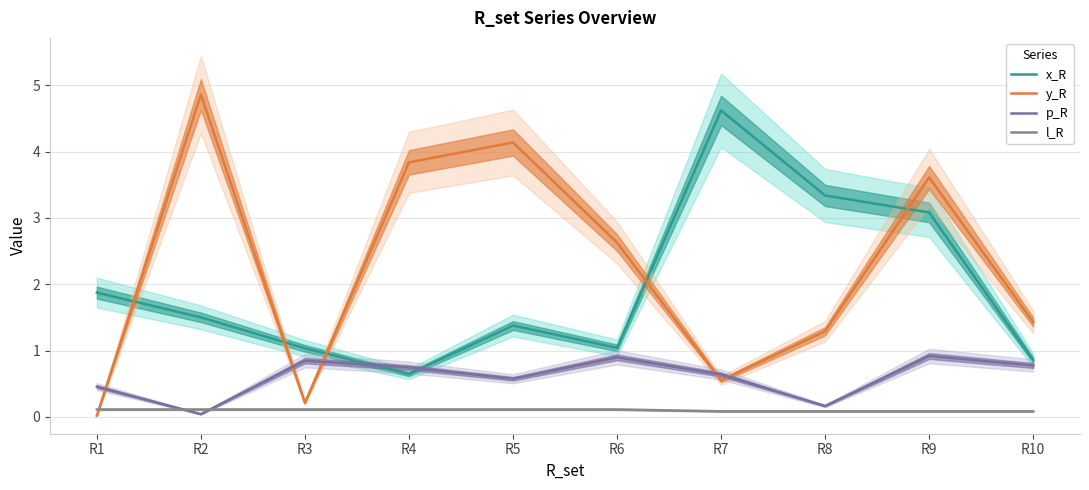

What is the sum of all l_R values?

1.0